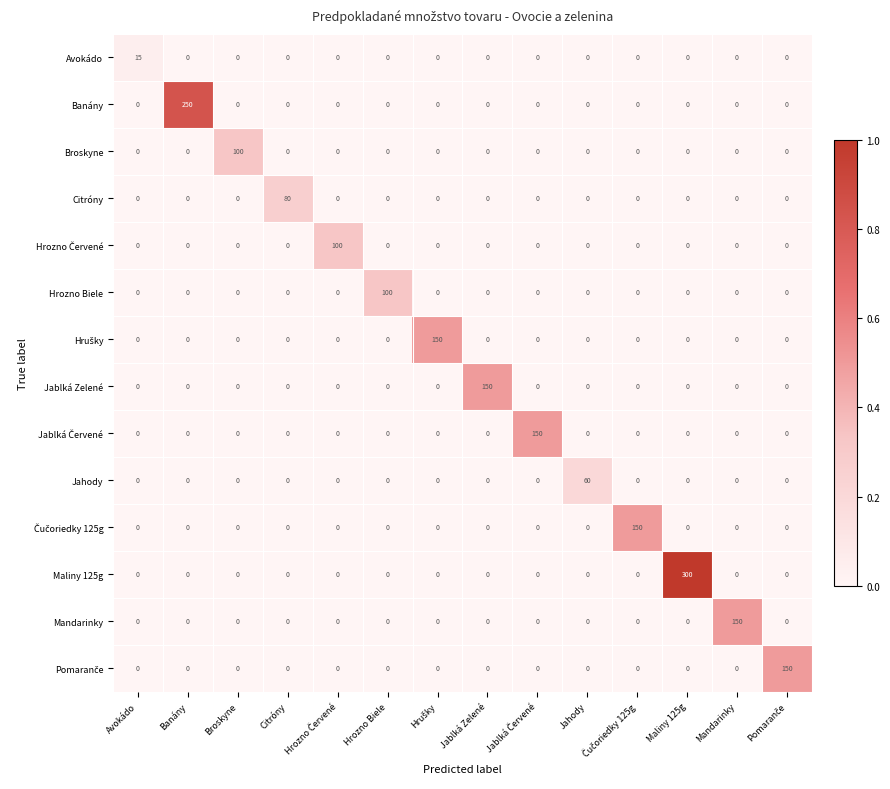

What is the spread (max minus min) of values at Maliny 125g?

300